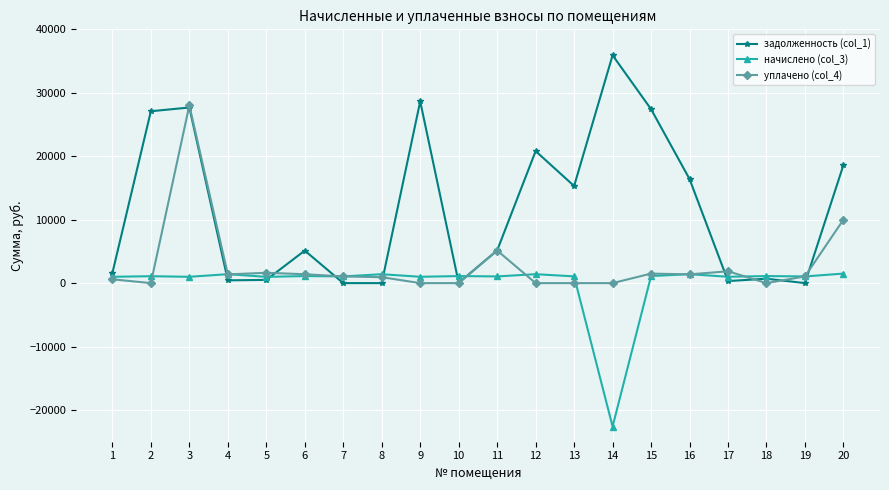

List the series in order of their peak value, highest first.

задолженность (col_1), уплачено (col_4), начислено (col_3)